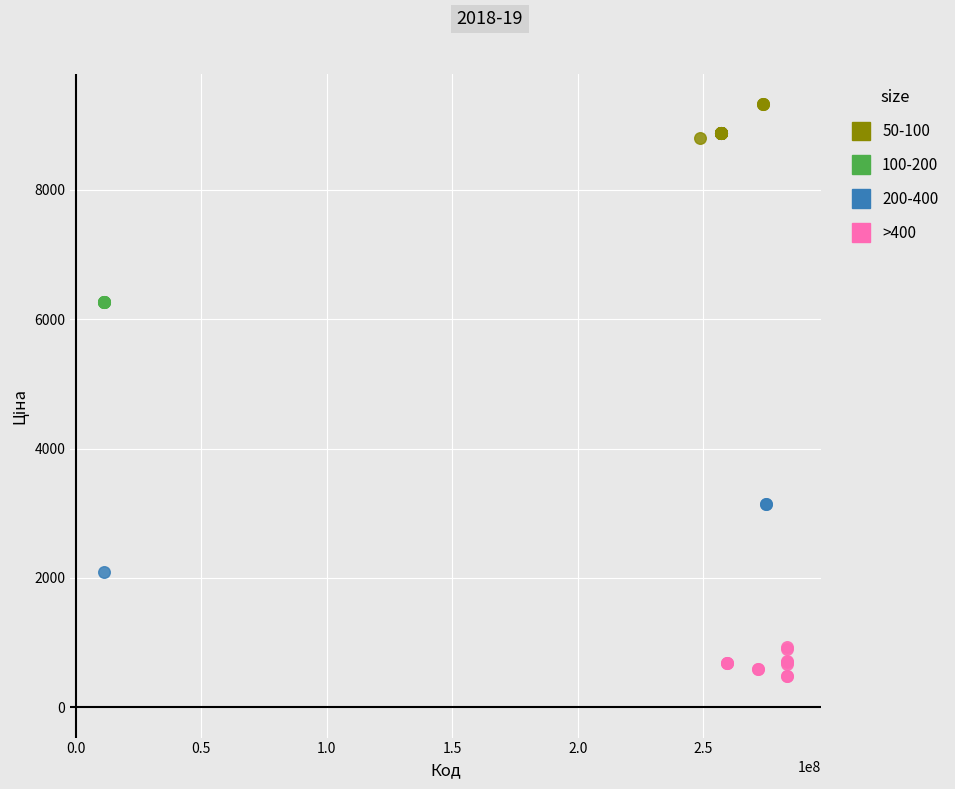

Which series reaches the maximum Y coordinate?

50-100